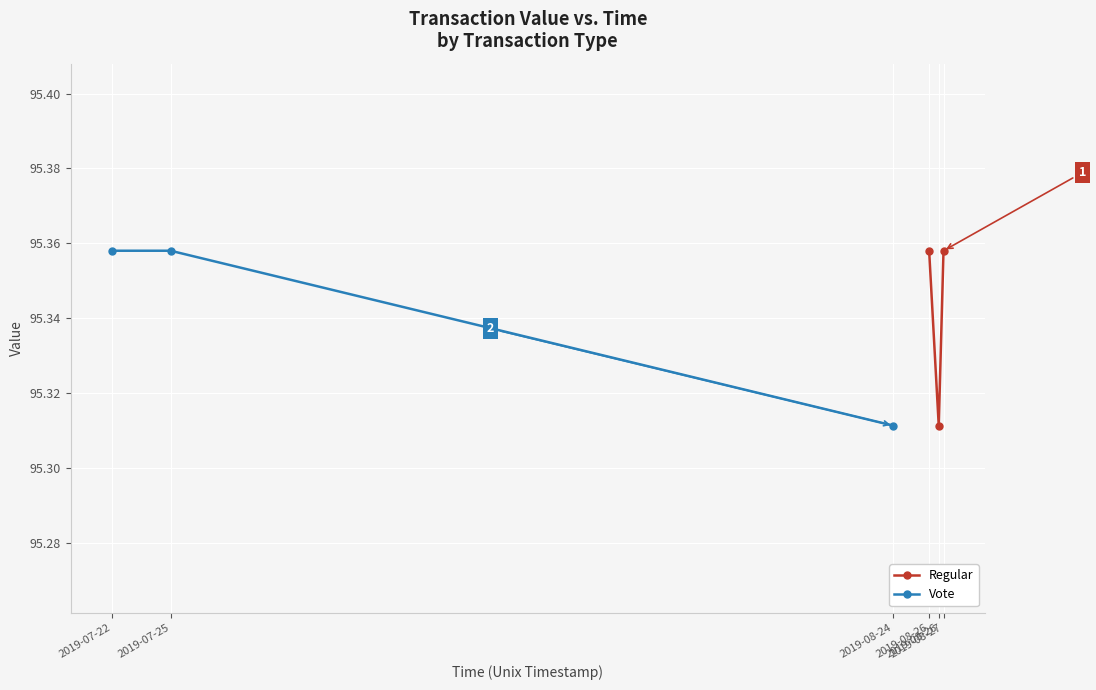

At which category is the sum across all series the highest?

2019-07-22